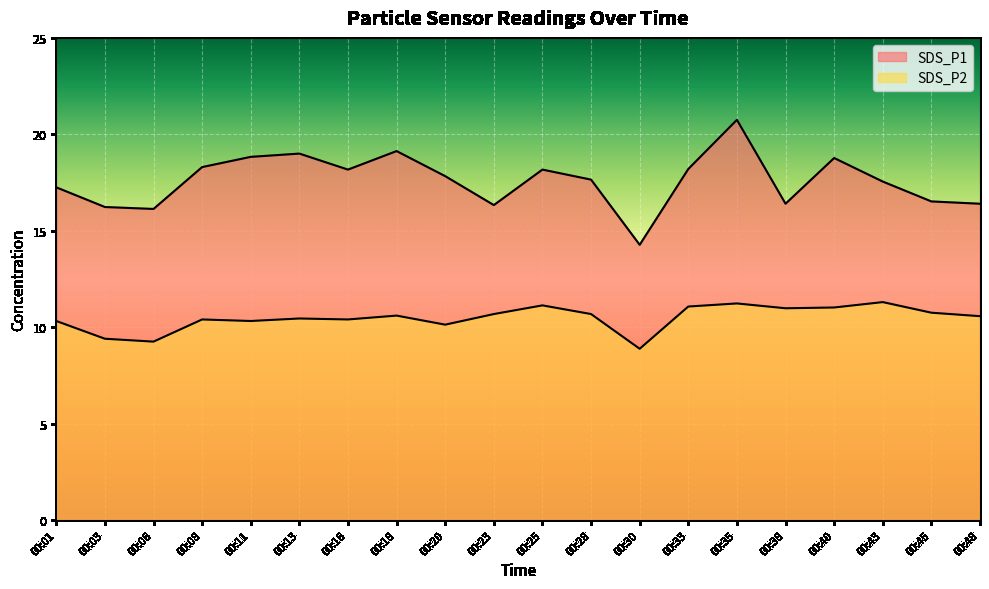

Which has a higher value, 00:35 or 00:43?

00:35